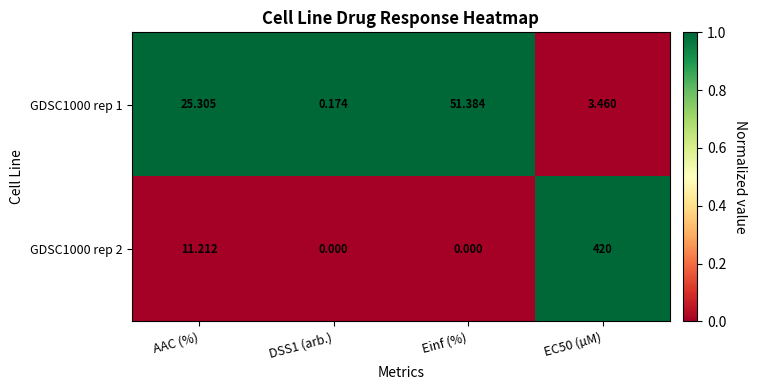

Is the value of GDSC1000 rep 2 at EC50 (µM) greater than the value of GDSC1000 rep 1 at EC50 (µM)?

Yes